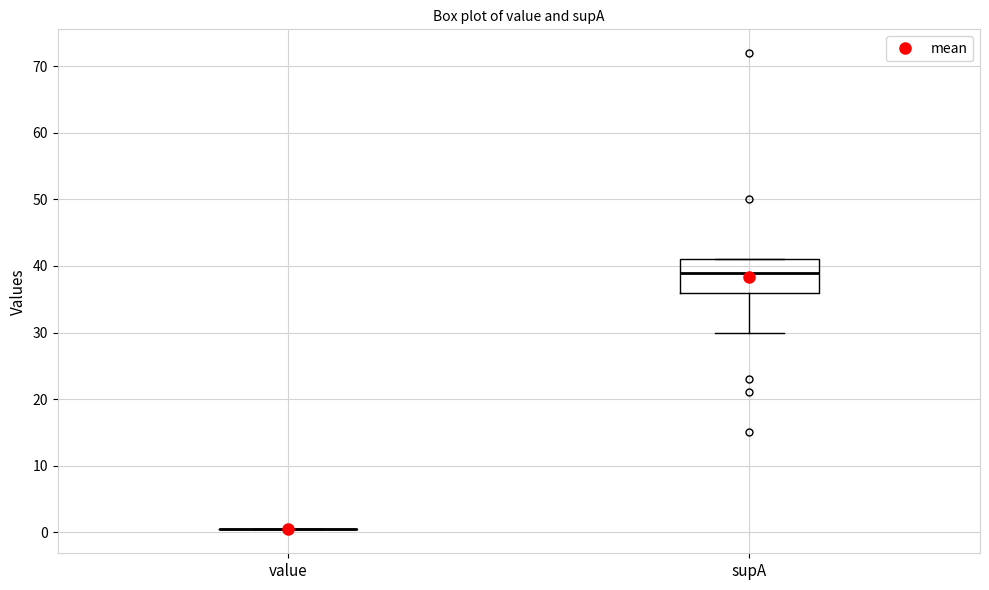

Reading left to right, read every box against the y-axis: the position of its median line, the range the box covers, and the ends of its whiskers. The values are not printed on the chart, so give them approximately, as read against the axis.

value: box collapsed to a line at 0, whiskers 0 to 0
supA: median 39, box 36 to 41, whiskers 30 to 41